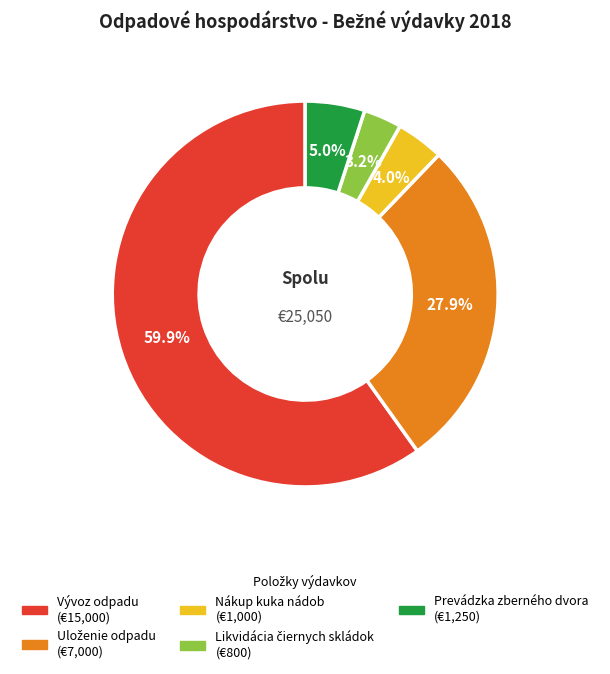

Which category has the biggest portion of the pie?

Vývoz odpadu